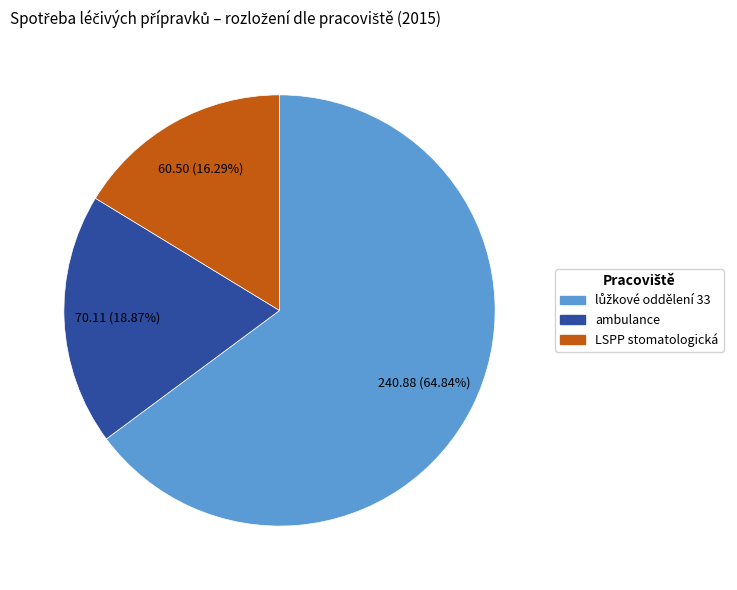

What is the smallest slice in the pie chart?

LSPP stomatologická